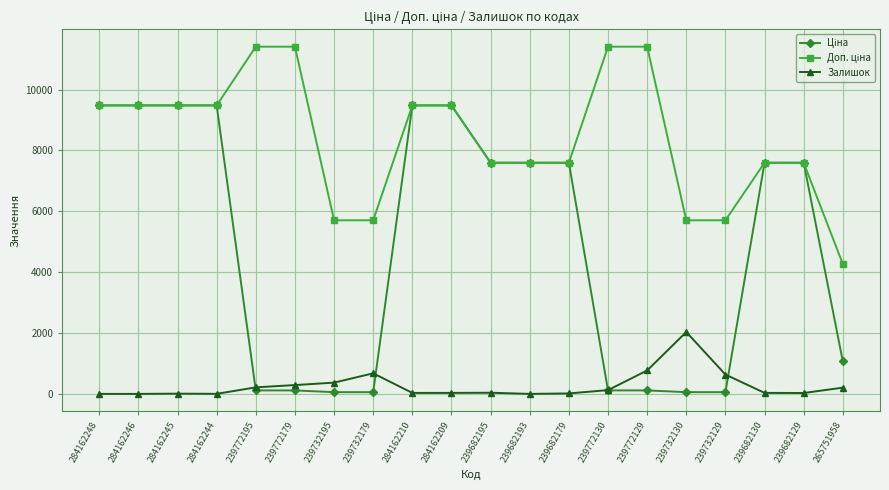

At how many categories does at least one series exceed 7774?

10